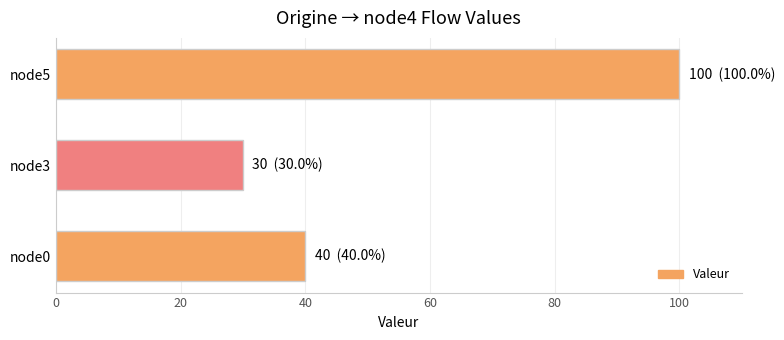

List the labels in order of value, smallest first.

node3, node0, node5